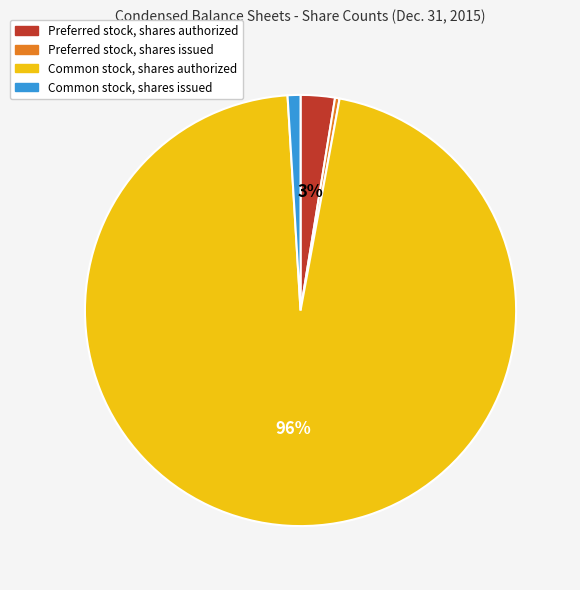

To the nearest percent, what is the difference between the largest and smallest slice percentages?

96%